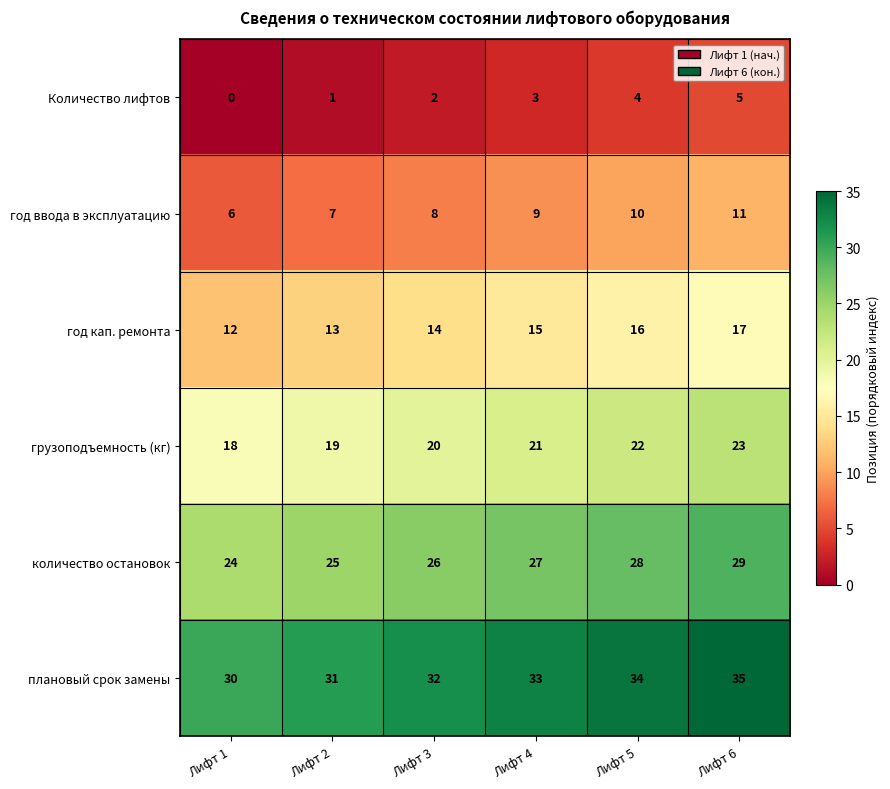

What is the sum of the грузоподъемность (кг) values at Лифт 6 and Лифт 2?

42